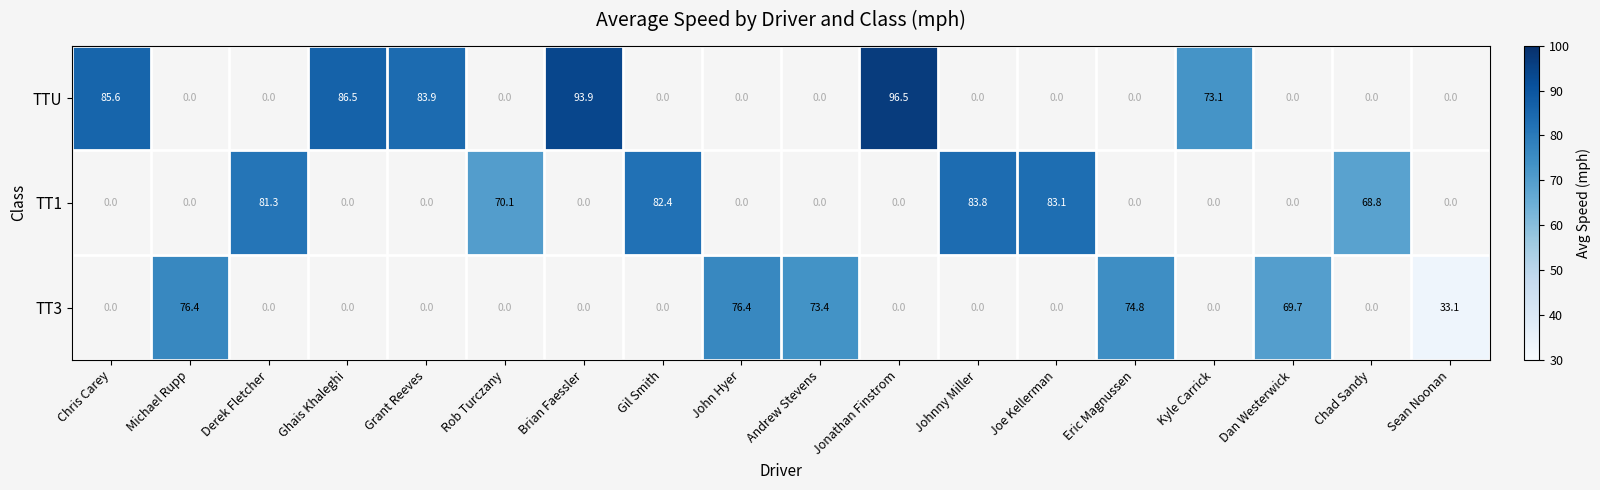

Is it true that TT3 equals 17.5 at Andrew Stevens?

False